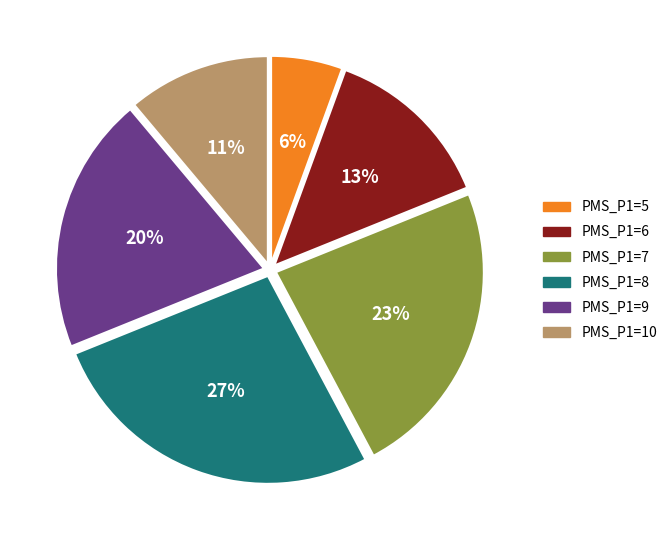

Does any single category account for the majority?

No